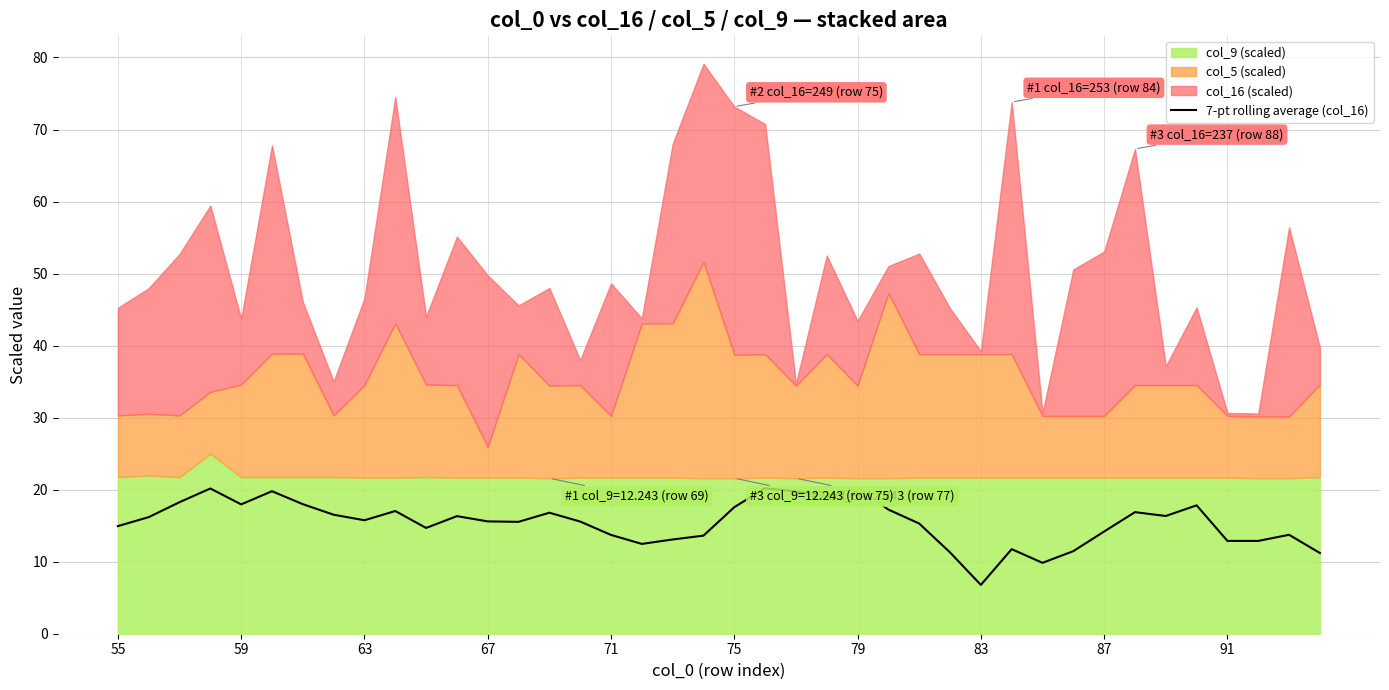

What is the lowest value of the 7-pt rolling average (col_16) series?

6.8